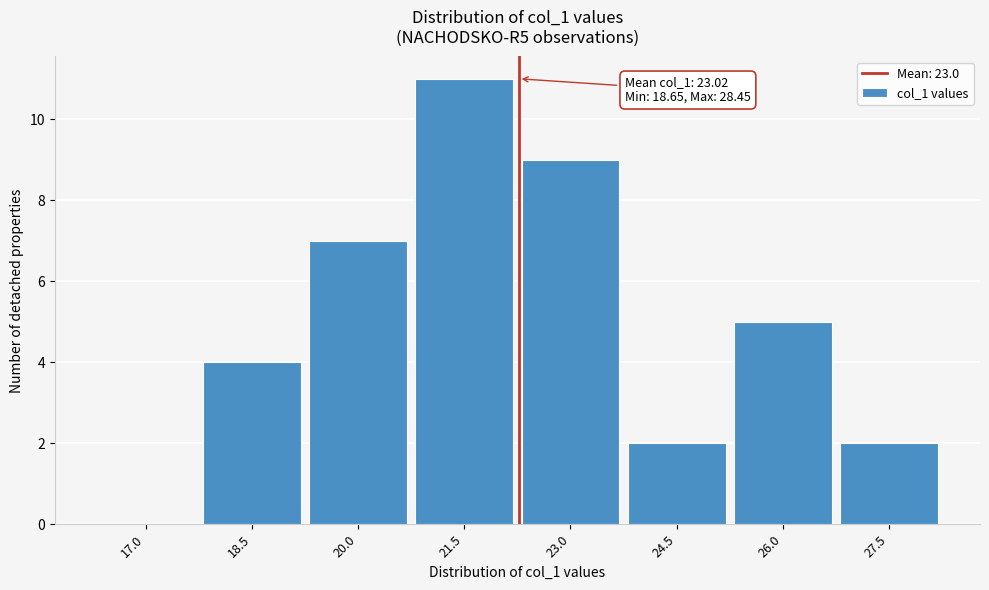

Reading left to right, list all the values displayed in this chart.

17.0=0	18.5=4	20.0=7	21.5=11	23.0=9	24.5=2	26.0=5	27.5=2